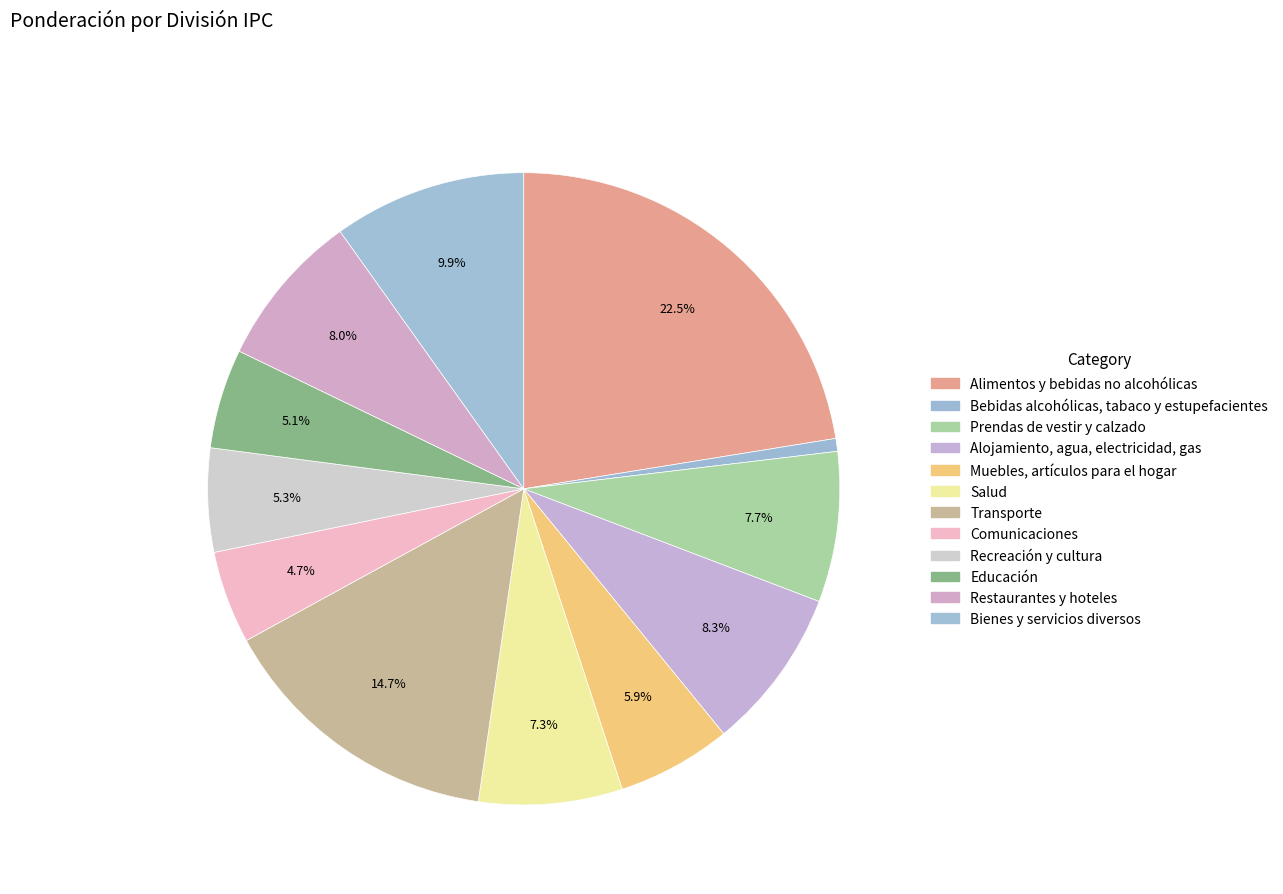

Between Salud and Educación, which is larger?

Salud